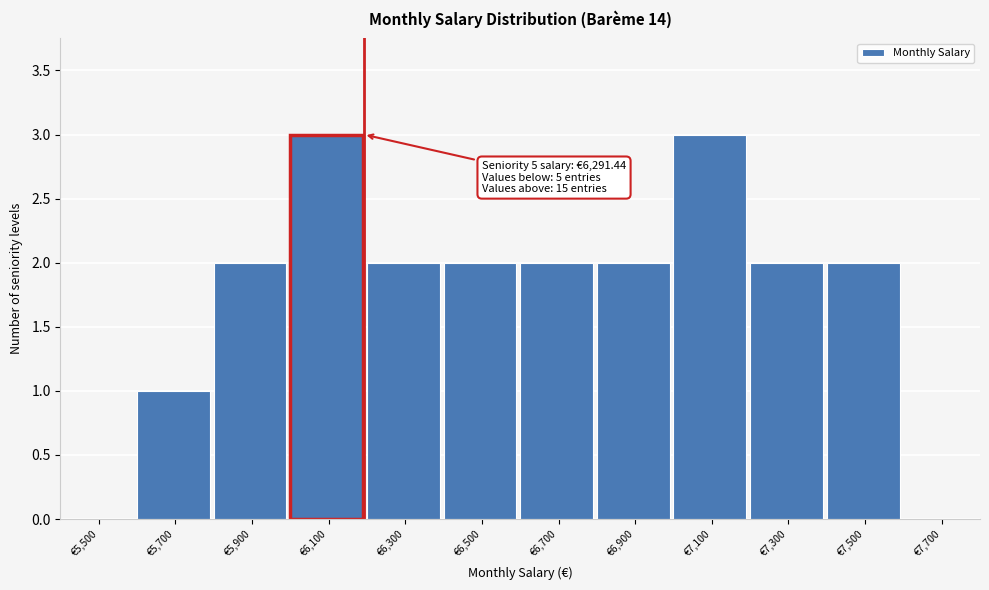

Reading left to right, what are all the values shown in this chart?

€5,500=0	€5,700=1	€5,900=2	€6,100=3	€6,300=2	€6,500=2	€6,700=2	€6,900=2	€7,100=3	€7,300=2	€7,500=2	€7,700=0